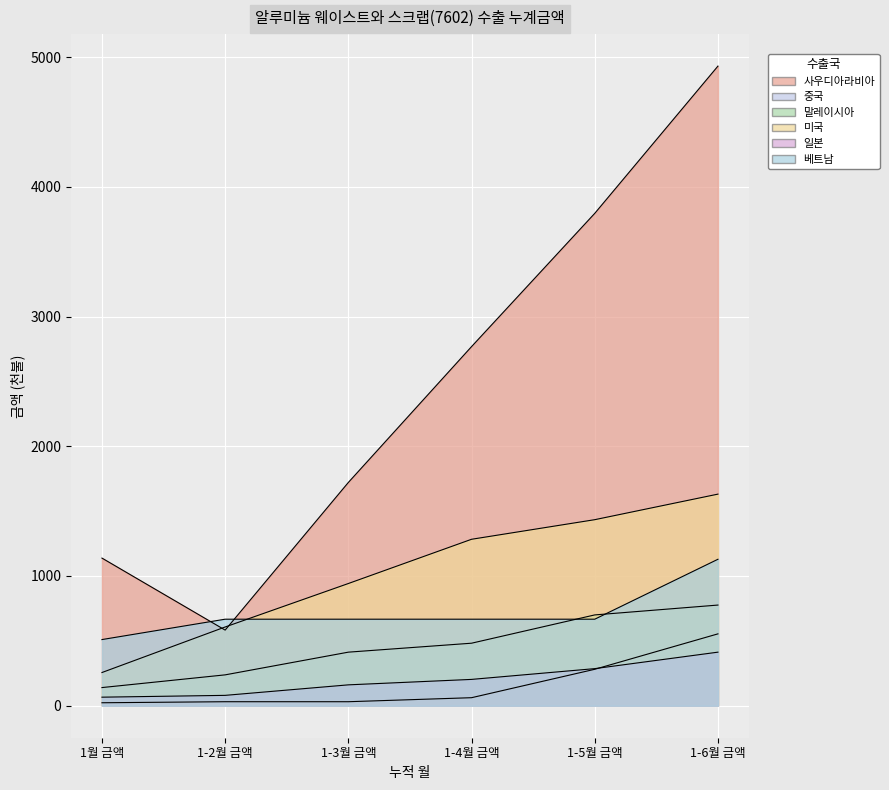

The value of 미국 at 1월 금액 is 351. True or false?

False